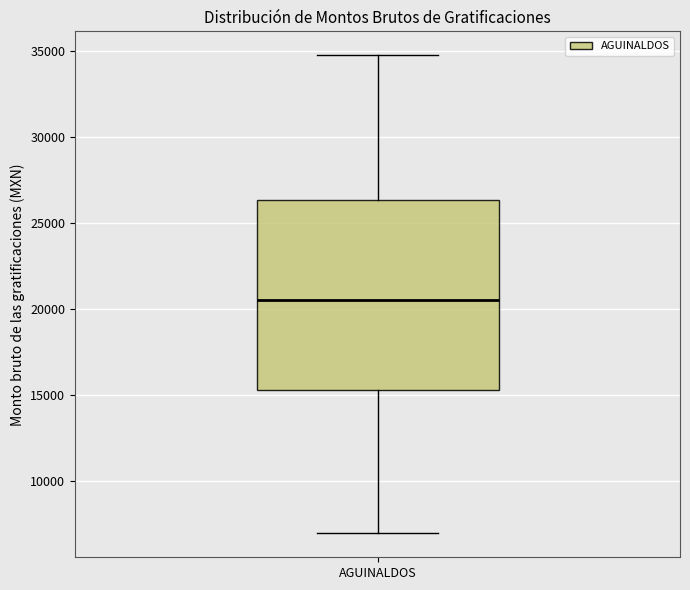

Where does the lower whisker of the box for AGUINALDOS end on the y-axis? The values are not printed on the chart, so give them approximately, as read against the axis.

7000